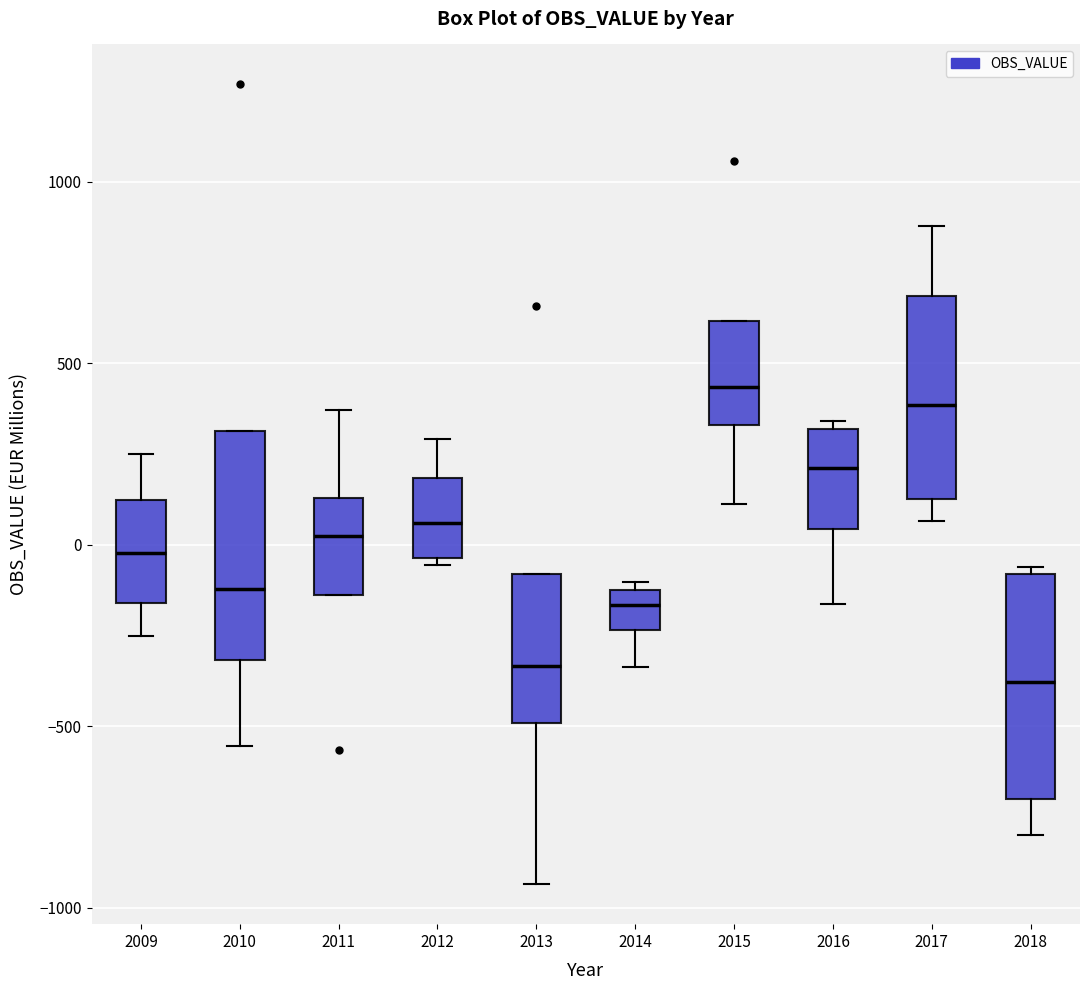

Reading left to right, read every box against the y-axis: the position of its median line, the range the box covers, and the ends of its whiskers. The values are not printed on the chart, so give them approximately, as read against the axis.

2009: median 0, box -150 to 100, whiskers -250 to 250
2010: median -100, box -300 to 300, whiskers -550 to 300
2011: median 50, box -150 to 150, whiskers -150 to 350
2012: median 50, box -50 to 200, whiskers -50 (just below the box's lower edge) to 300
2013: median -350, box -500 to -100, whiskers -950 to -100
2014: median -150, box -250 to -100, whiskers -350 to -100 (just above the box's upper edge)
2015: median 450, box 350 to 600, whiskers 100 to 600
2016: median 200, box 50 to 300, whiskers -150 to 350
2017: median 400, box 150 to 700, whiskers 50 to 900
2018: median -400, box -700 to -100, whiskers -800 to -50